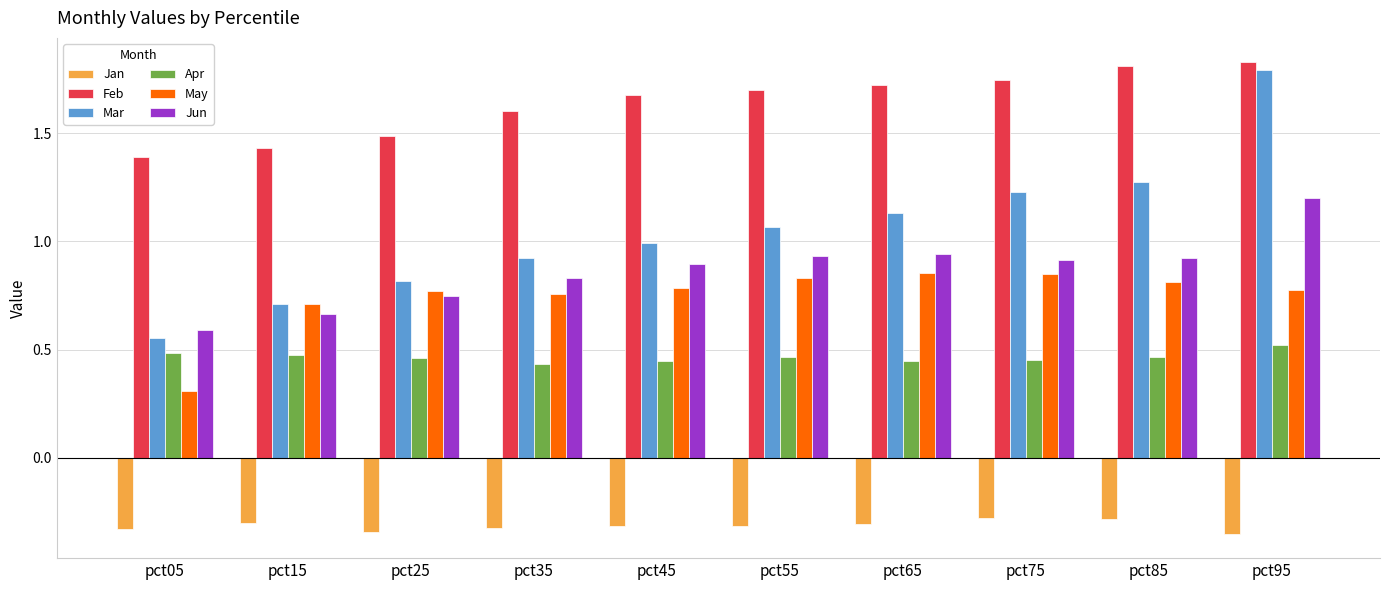

The value of May at pct25 is 1.0. True or false?

False